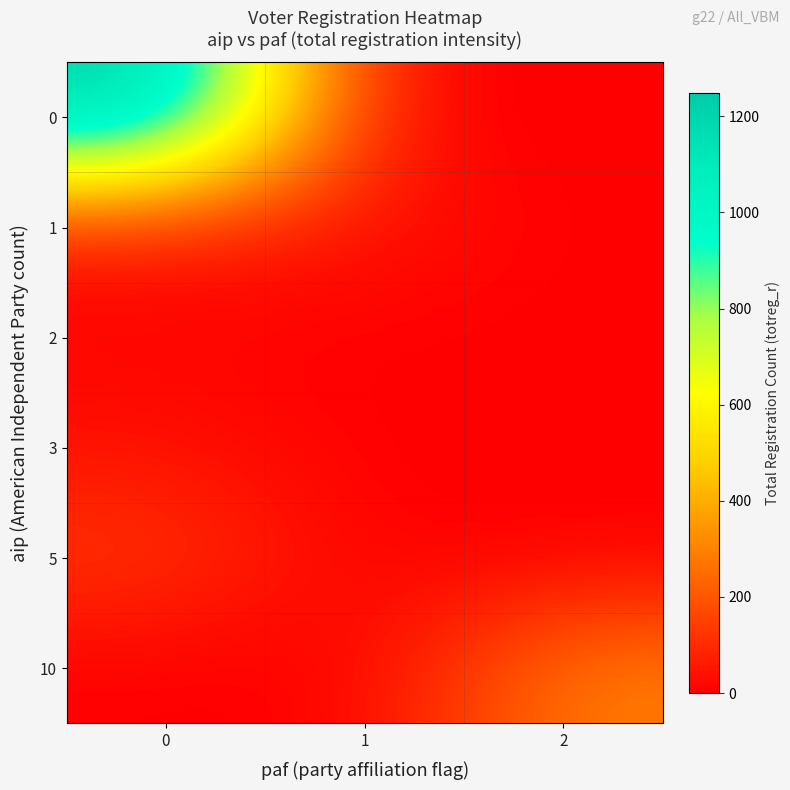

Reading left to right, extract all data points from this chart.

0: 0=1249	1=3	2=0
1: 0=59	1=49	2=0
2: 0=6	1=1	2=0
3: 0=41	1=0	2=0
5: 0=130	1=0	2=0
10: 0=0	1=0	2=294